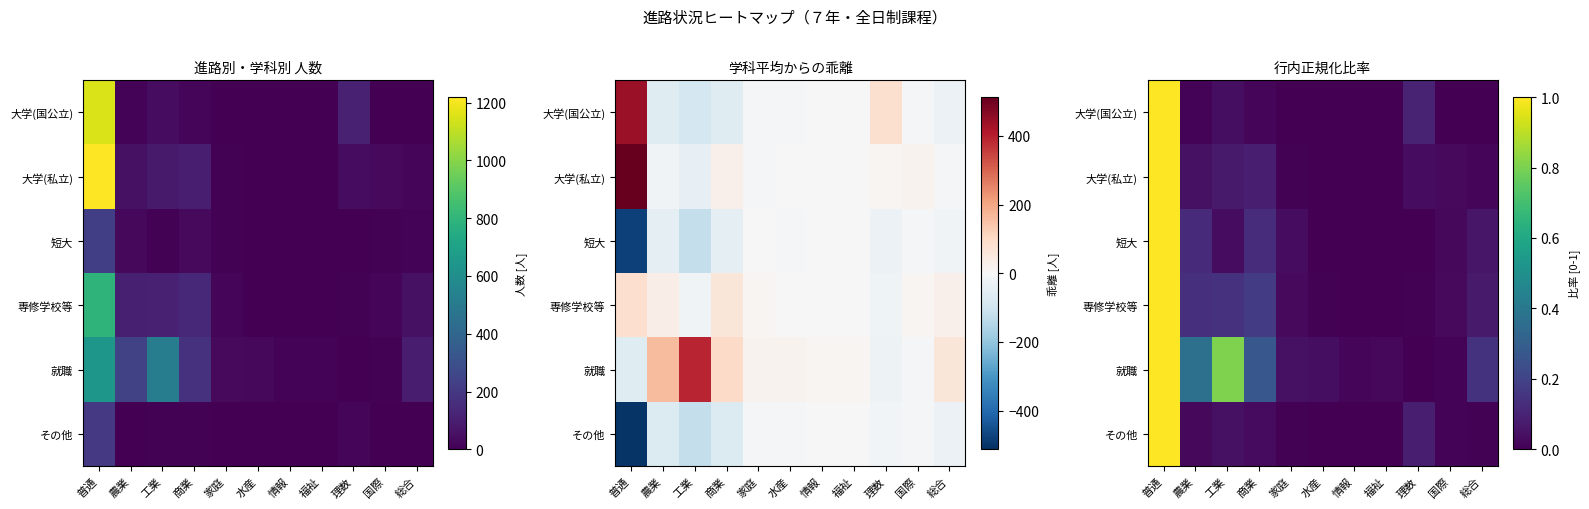

True or false: 大学(国公立) has a value of 0.0 at 農業.

True